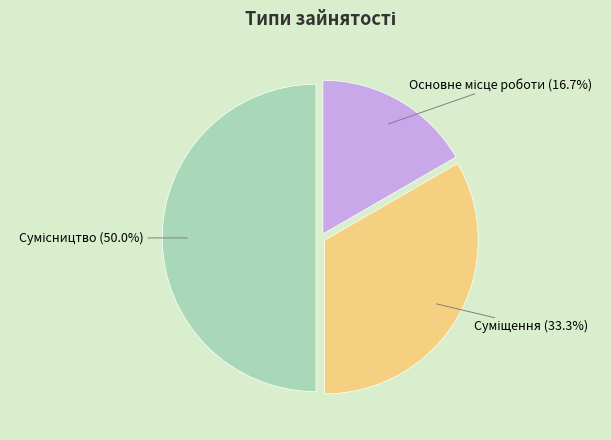

What is the change in value from Основне місце роботи to Суміщення?

+1